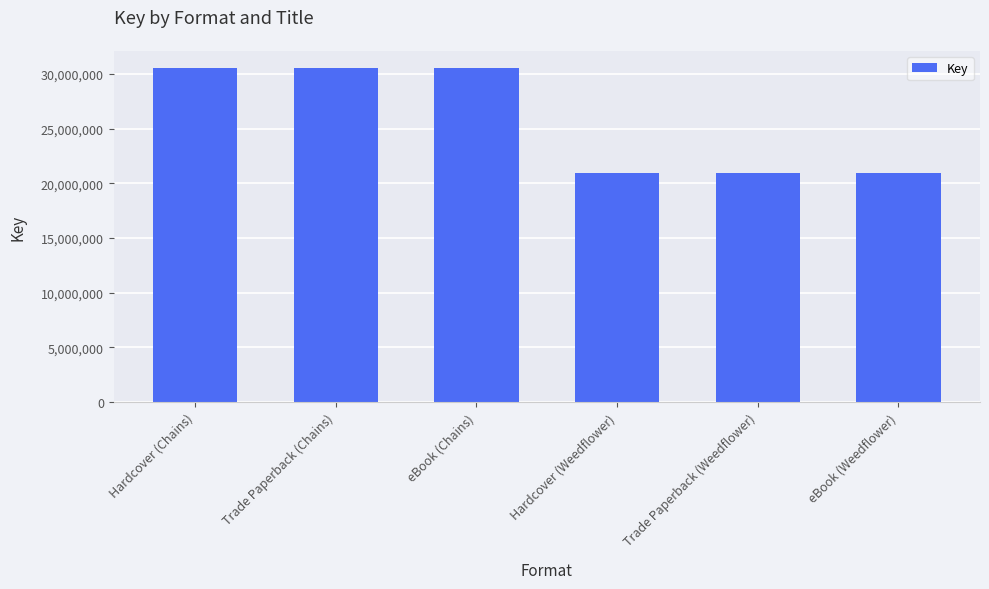

What is the difference between the maximum and second lowest values?

9623793